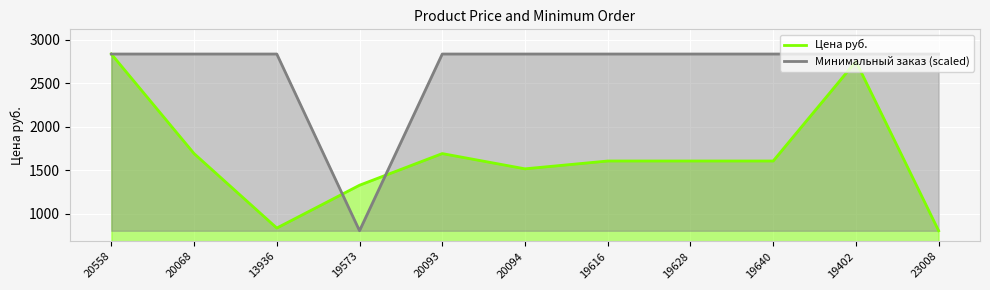

Reading left to right, what are all the values shown in this chart?

Цена руб.: 20558=2835.0	20068=1692.0	13936=837.0	19573=1328.7	20093=1692.0	20094=1517.0	19616=1606.8	19628=1606.8	19640=1606.8	19402=2750.0	23008=806.0
Минимальный заказ (scaled): 20558=2835.0	20068=2835.0	13936=2835.0	19573=806.0	20093=2835.0	20094=2835.0	19616=2835.0	19628=2835.0	19640=2835.0	19402=2835.0	23008=2835.0